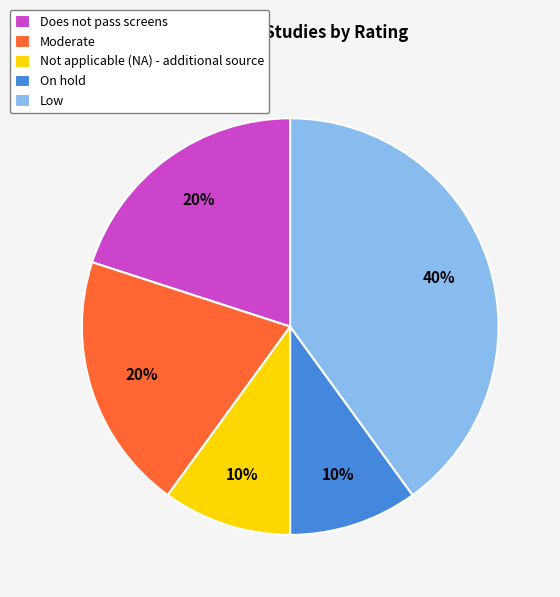

Count the number of slices in the pie.

5